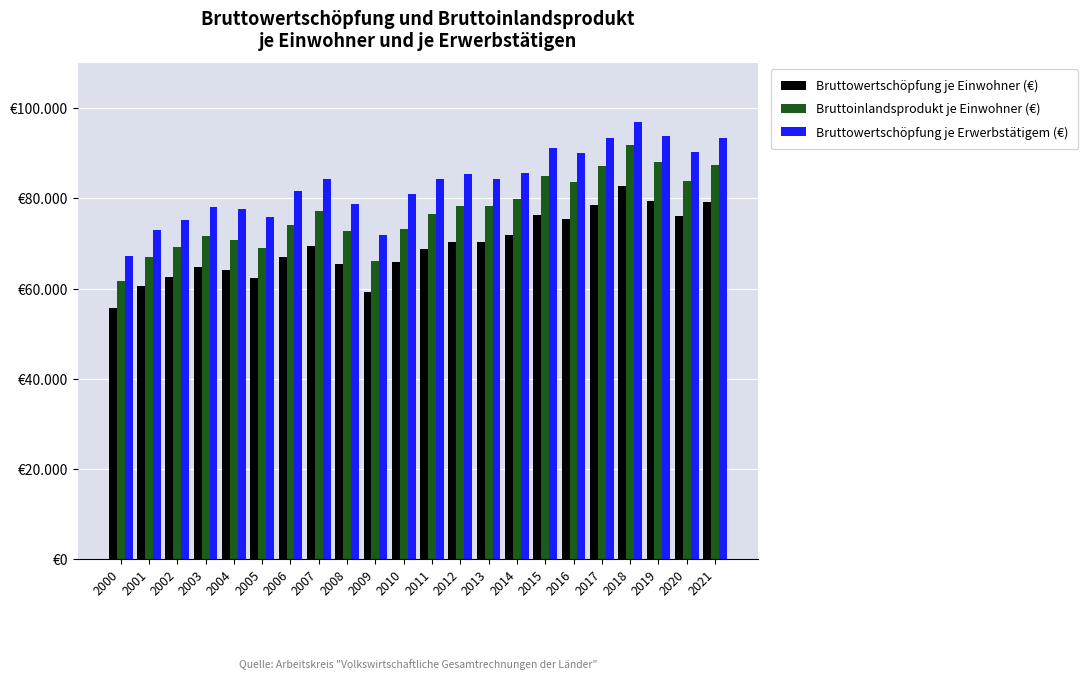

What are all the series names shown in the legend?

Bruttowertschöpfung je Einwohner (€), Bruttoinlandsprodukt je Einwohner (€), Bruttowertschöpfung je Erwerbstätigem (€)